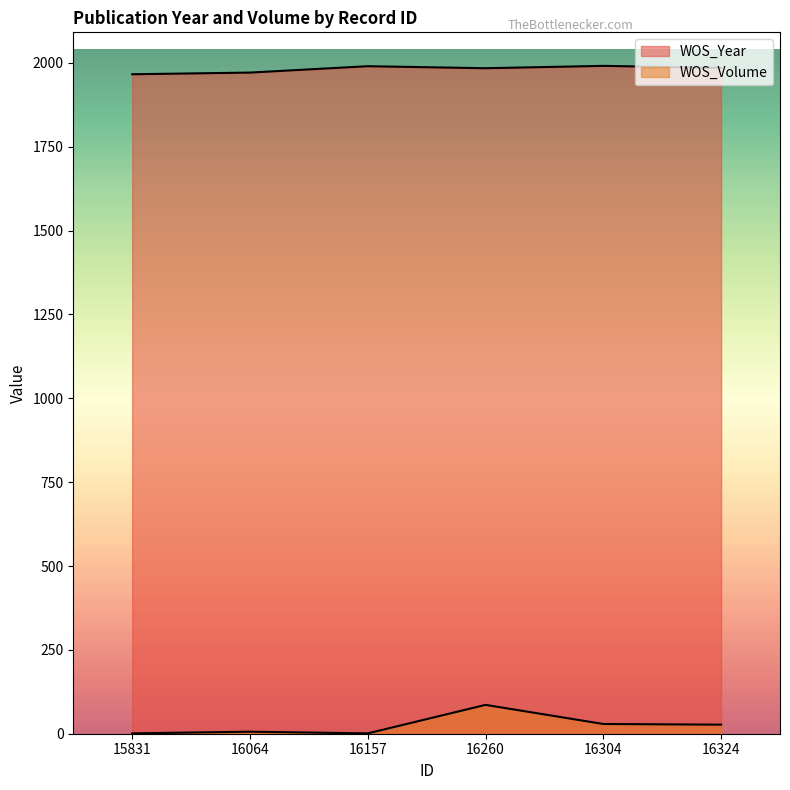

Which has a higher value, 16064 or 16260?

16260